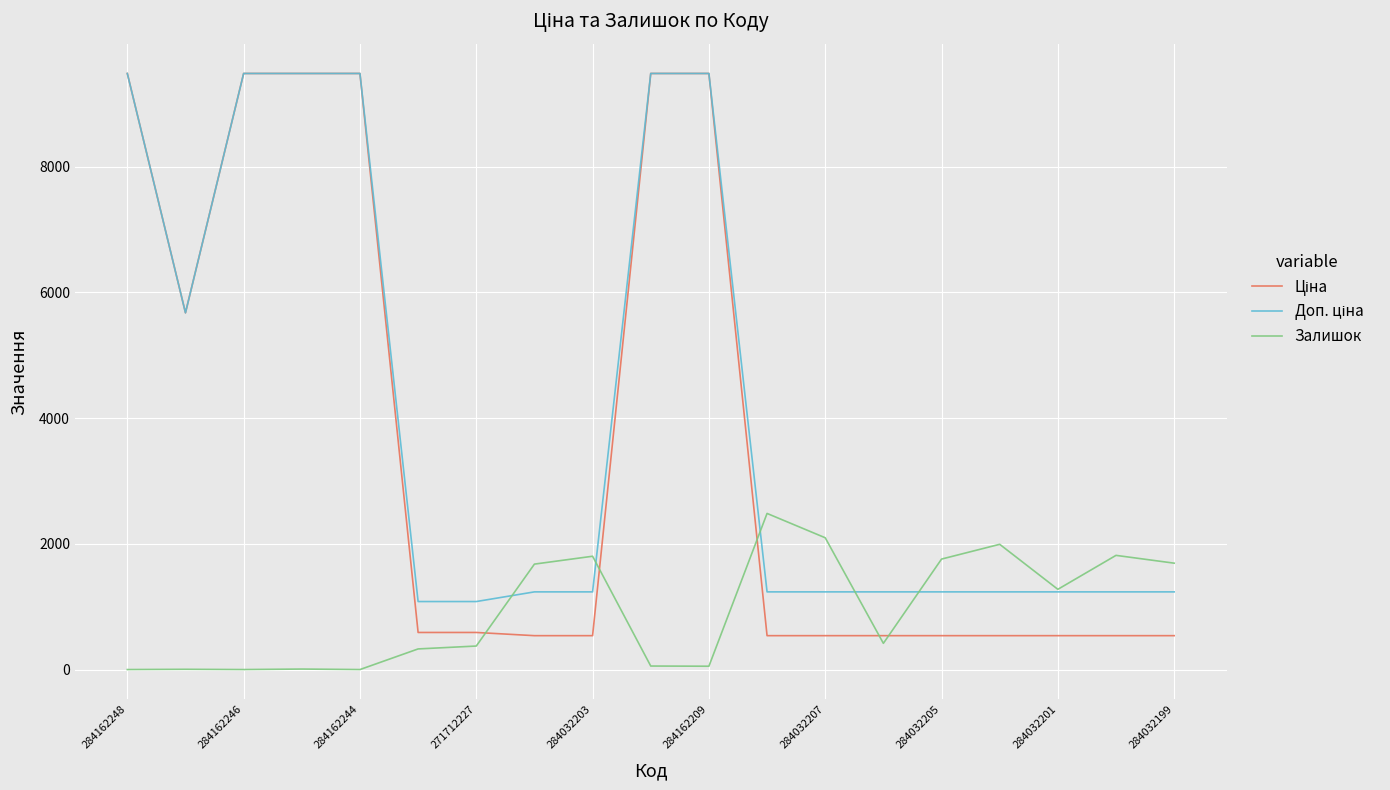

Does the chart display data point markers on the line(s)?

No